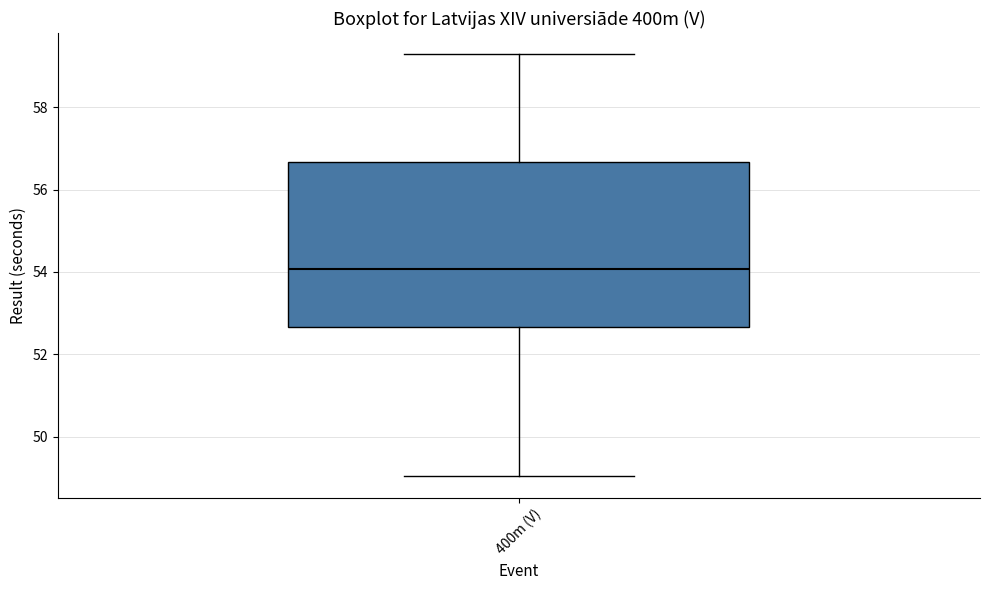

Where is the upper edge of the box for 400m (V) on the y-axis? The values are not printed on the chart, so give them approximately, as read against the axis.

56.6